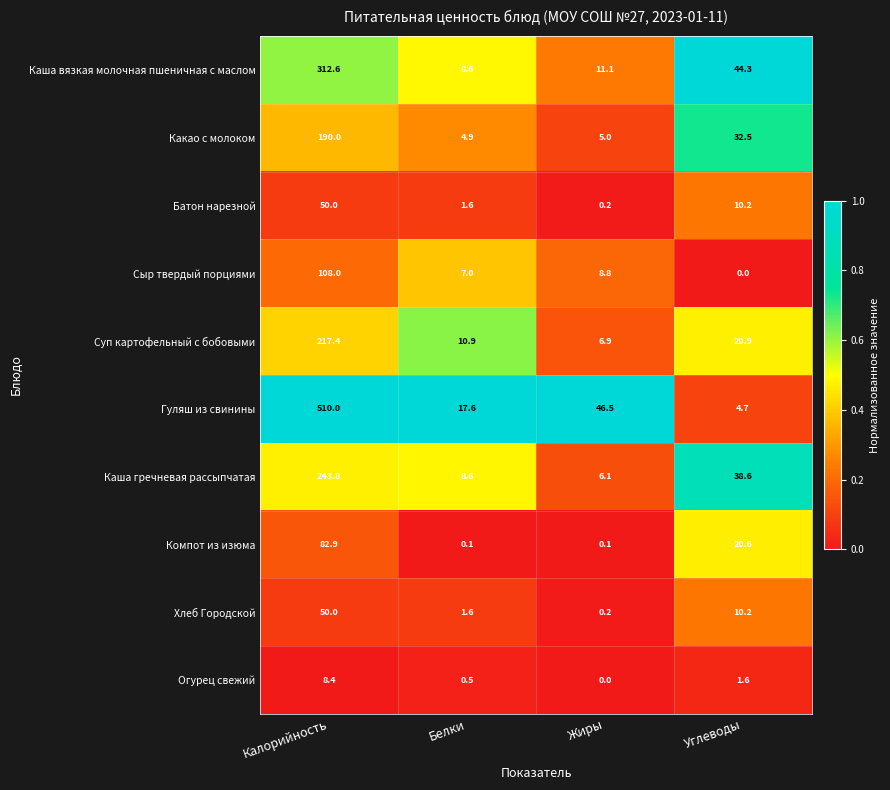

What value does the Каша вязкая молочная пшеничная с маслом series have at Углеводы?

44.3